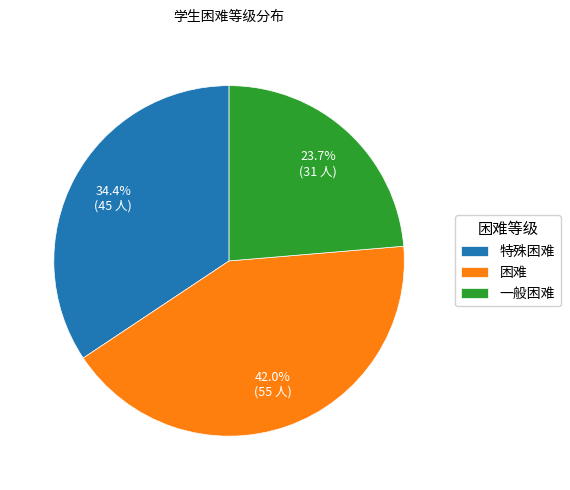

Approximately how many times larger is the value at 特殊困难 compared to 一般困难?

1.5